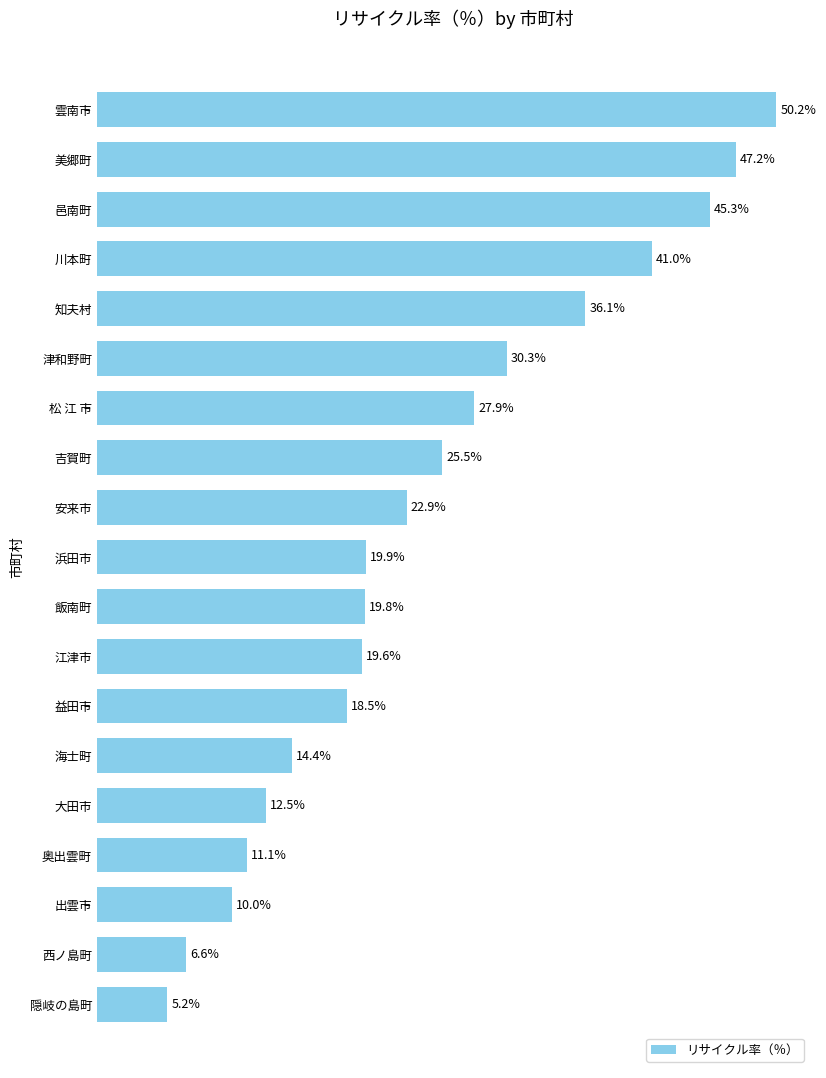

Between 飯南町 and 出雲市, which is larger?

飯南町